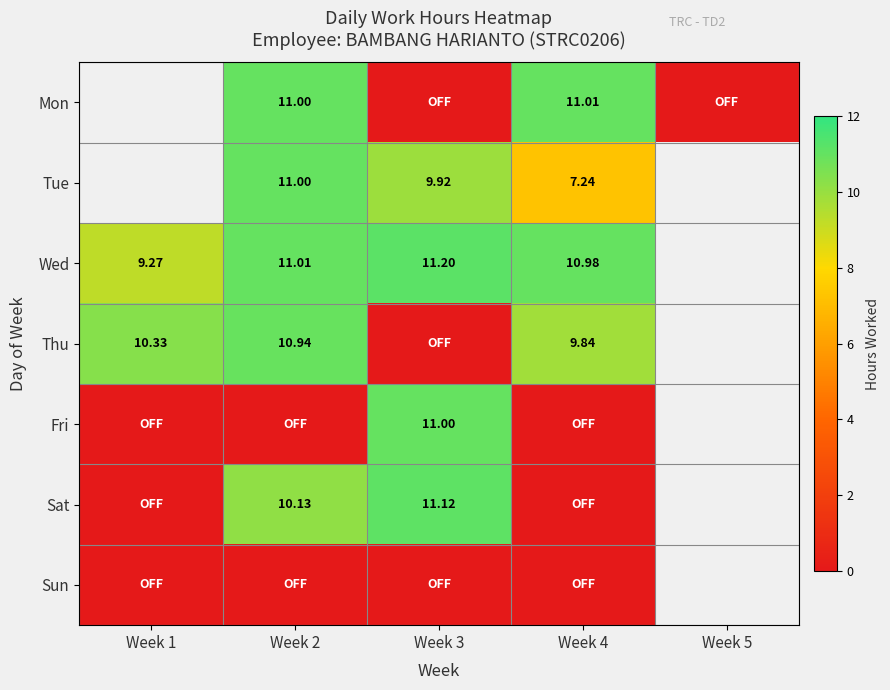

Where does the Wed series first go above 11?

Week 2